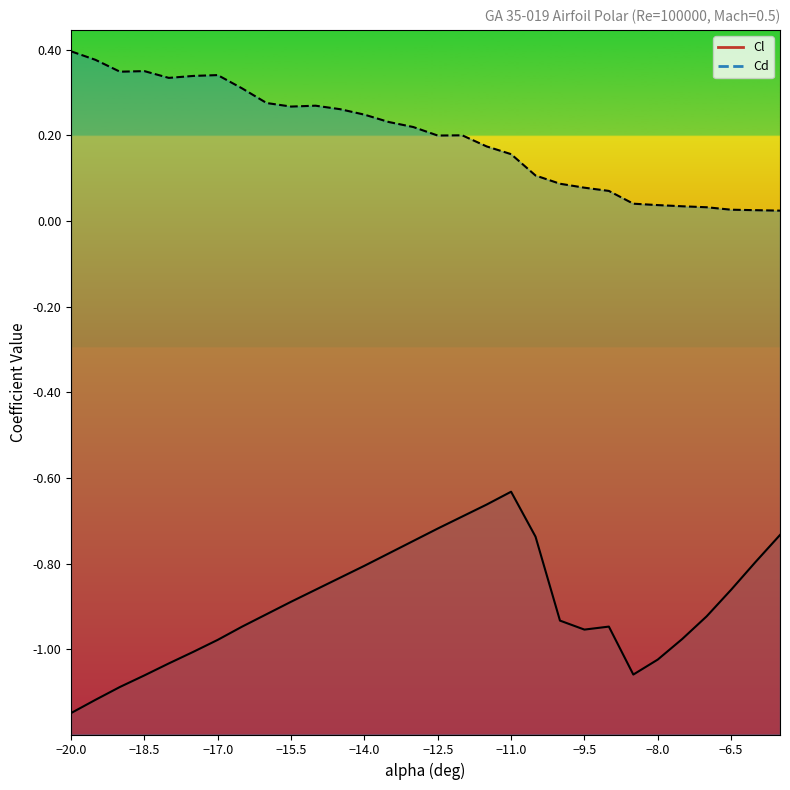

Reading right to left, transcribe all the data shown in this chart.

Cl: -0.7	-0.8	-0.9	-0.9	-1.0	-1.0	-1.1	-0.9	-1.0	-0.9	-0.7	-0.6	-0.7	-0.7	-0.7	-0.7	-0.8	-0.8	-0.8	-0.9	-0.9	-0.9	-0.9	-1.0	-1.0	-1.0	-1.1	-1.1	-1.1	-1.1
Cd: 0.0	0.0	0.0	0.0	0.0	0.0	0.0	0.1	0.1	0.1	0.1	0.2	0.2	0.2	0.2	0.2	0.2	0.2	0.3	0.3	0.3	0.3	0.3	0.3	0.3	0.3	0.4	0.3	0.4	0.4